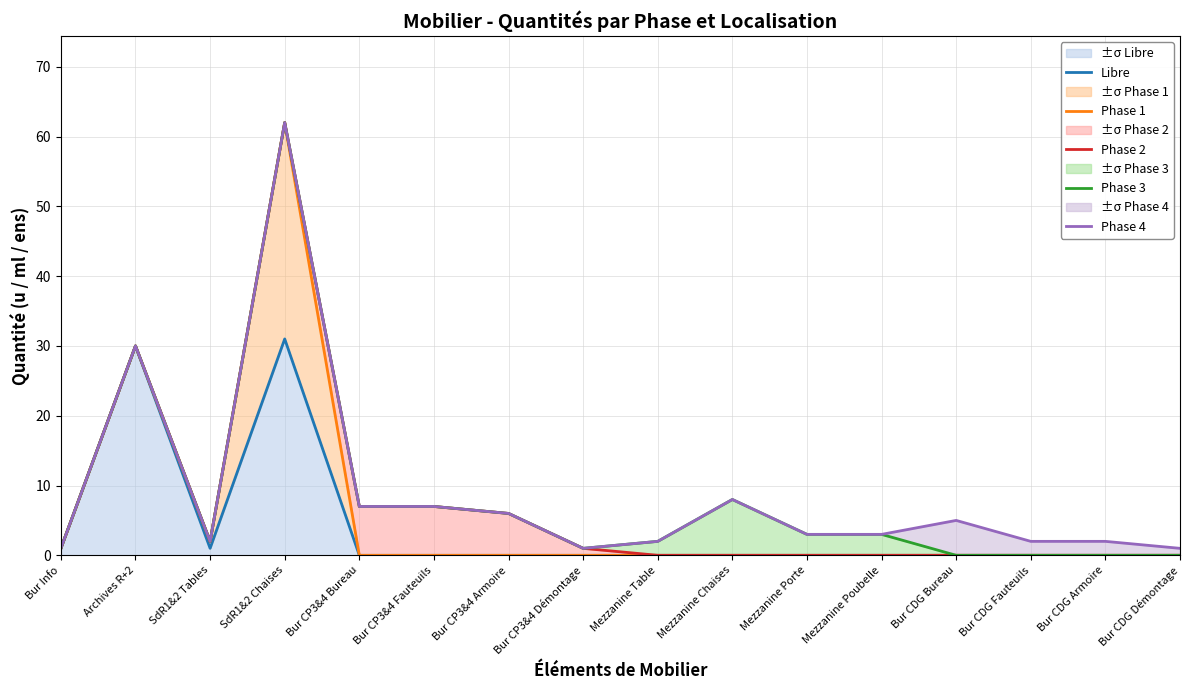

List the labels in order of Libre value, smallest first.

Bur CP3&4 Bureau, Bur CP3&4 Fauteuils, Bur CP3&4 Armoire, Bur CP3&4 Démontage, Mezzanine Table, Mezzanine Chaises, Mezzanine Porte, Mezzanine Poubelle, Bur CDG Bureau, Bur CDG Fauteuils, Bur CDG Armoire, Bur CDG Démontage, Bur Info, SdR1&2 Tables, Archives R+2, SdR1&2 Chaises